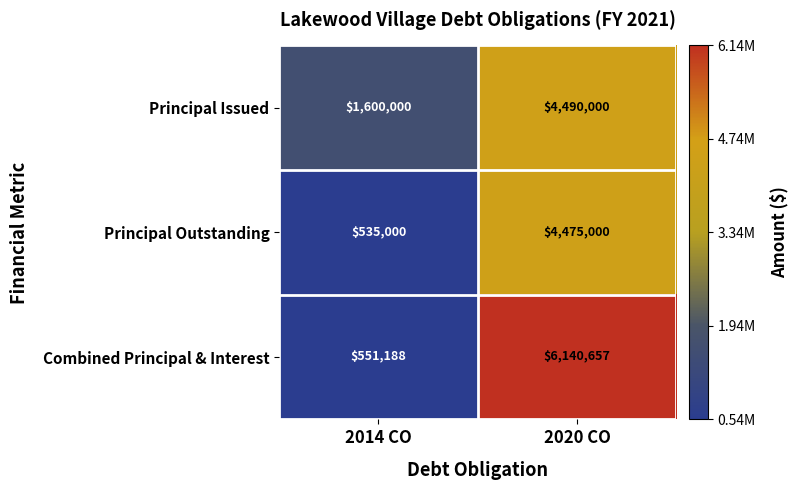

What is the smallest value displayed?

535000